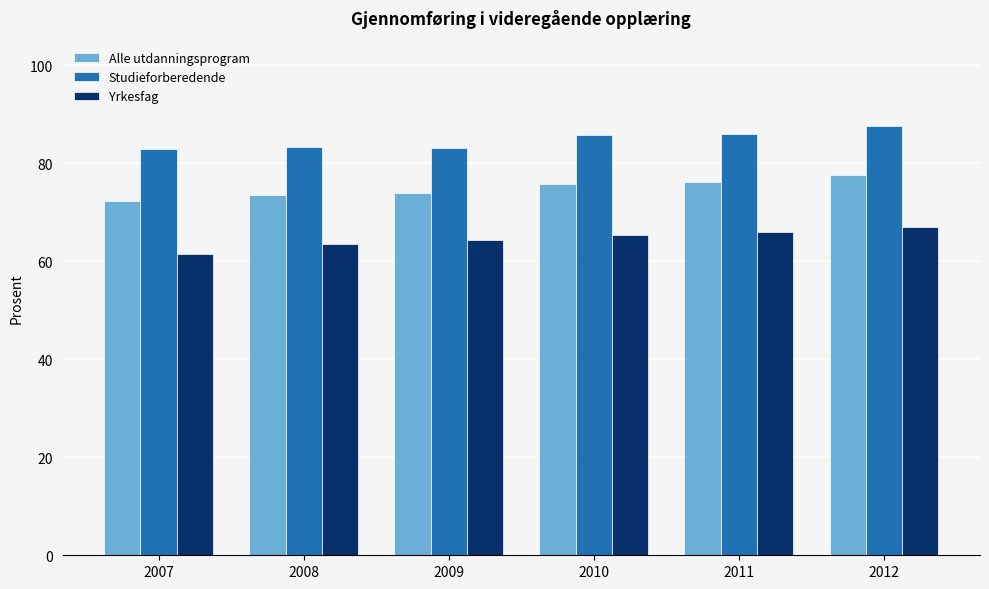

The Alle utdanningsprogram series shows 108.7 at 2012. True or false?

False